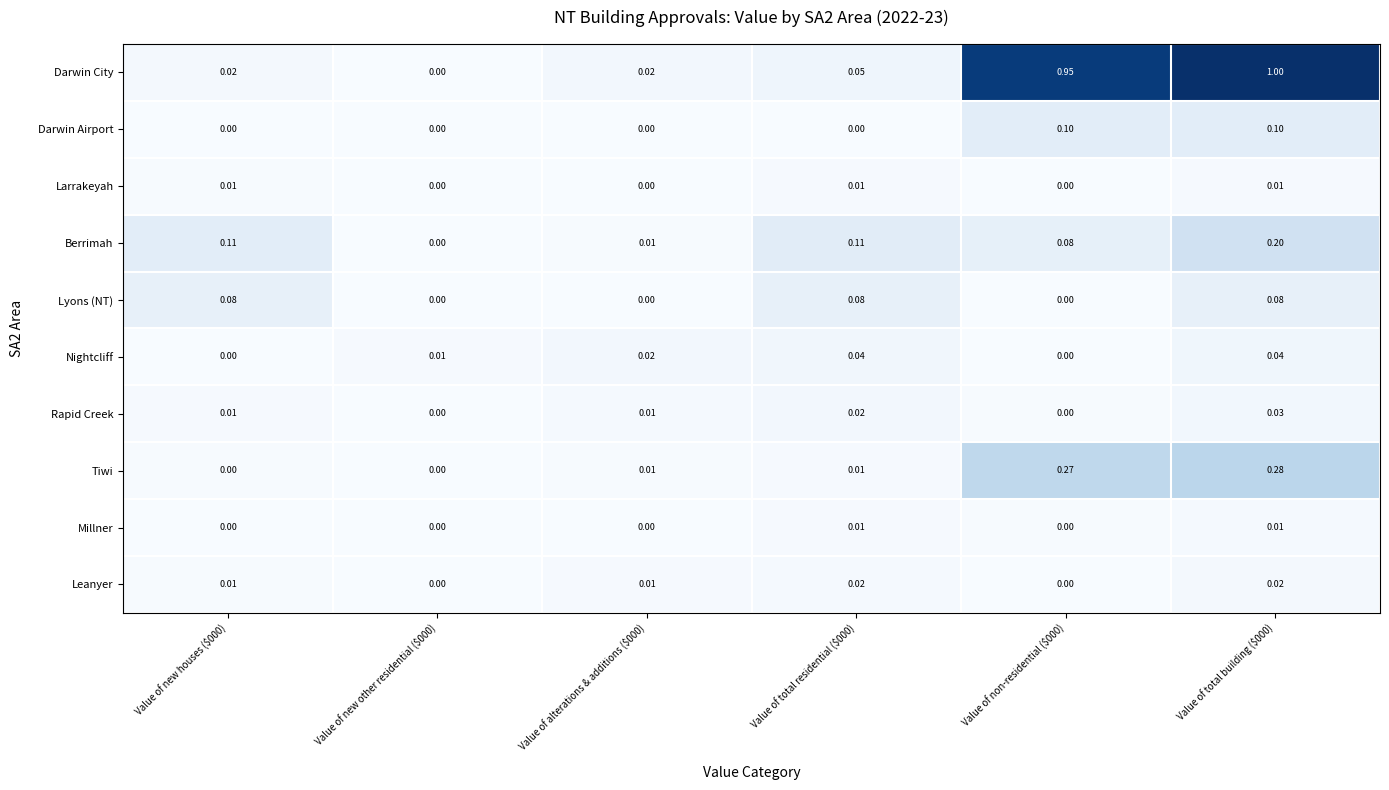

Which series has the widest spread of values?

Darwin City